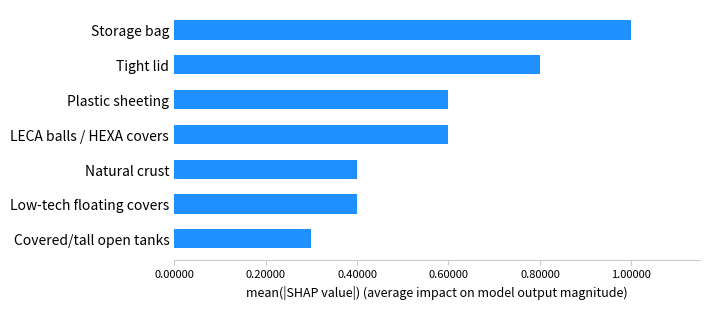

What is the sum of the values at Natural crust and Covered/tall open tanks?

0.7